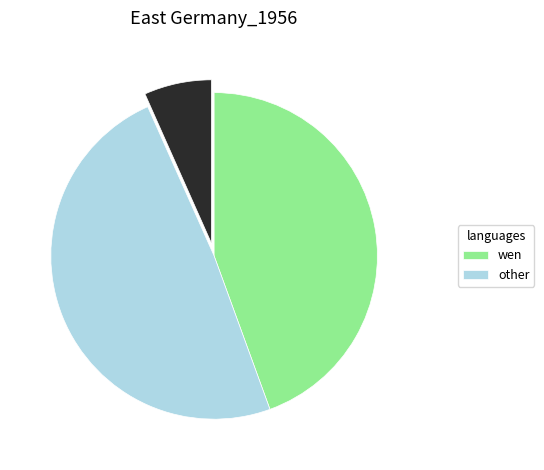

How many segments does this pie chart have?

3